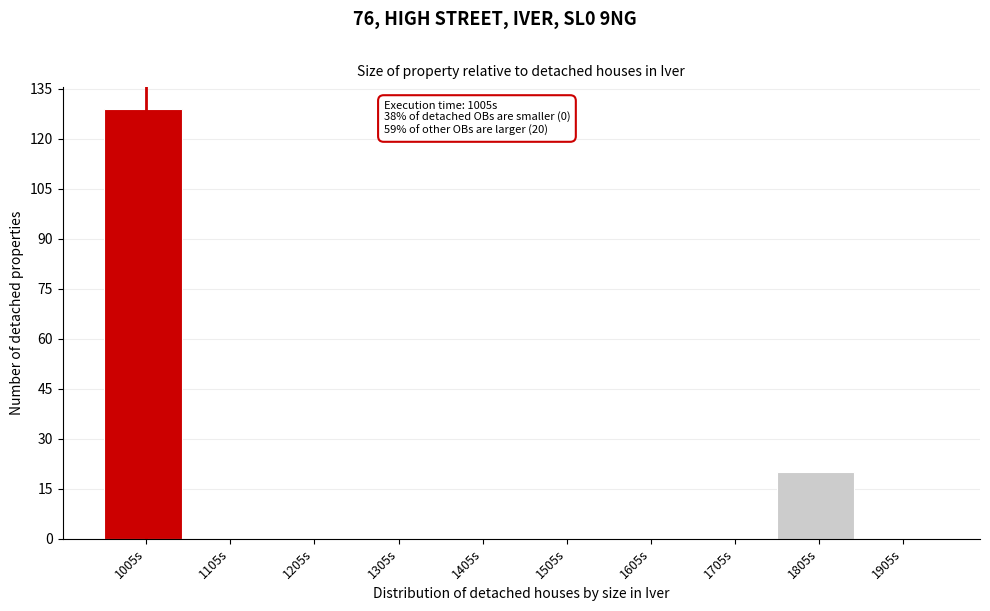

Which range on the x-axis has the tallest bar?

955 to 1055